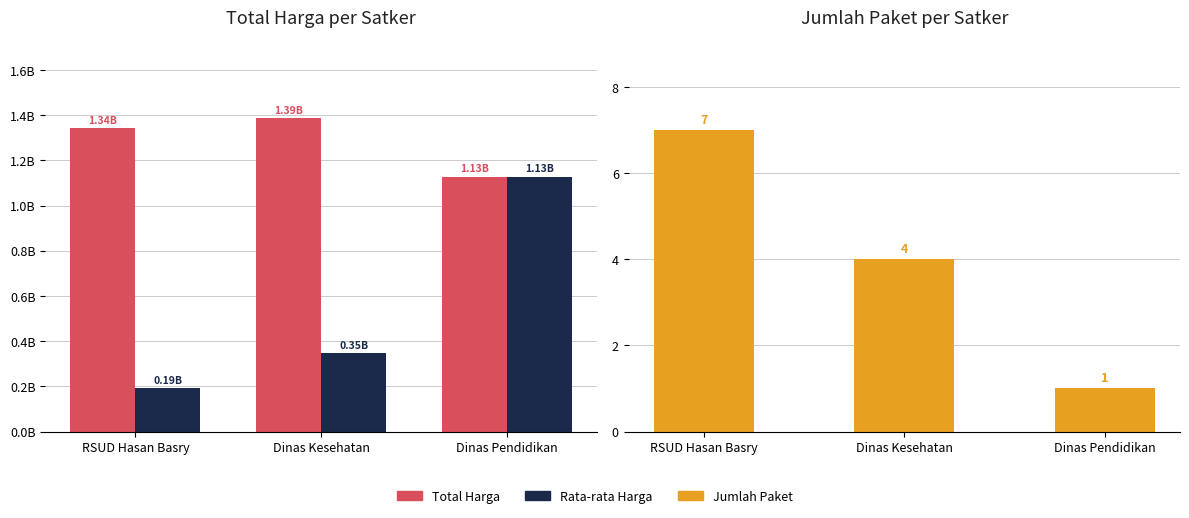

Count the number of data series in this chart.

3